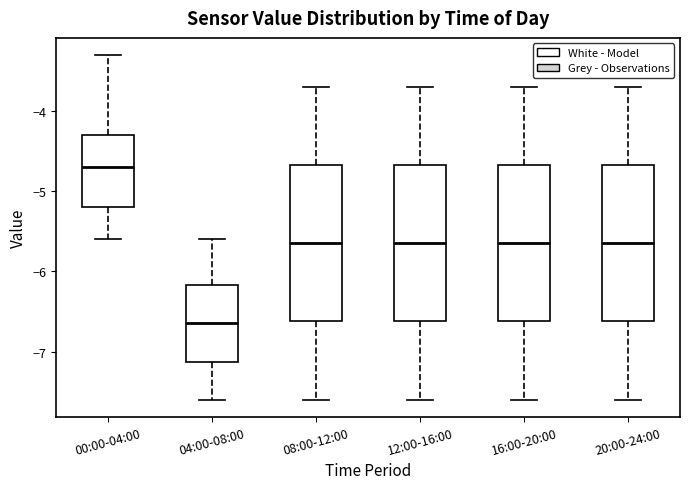

Reading left to right, transcribe this box plot: for each box, give where its median line is, the range the box spans, and where its two whiskers end, as read against the y-axis. The values are not printed on the chart, so give them approximately, as read against the axis.

00:00-04:00: median -4.7, box -5.2 to -4.3, whiskers -5.6 to -3.3
04:00-08:00: median -6.6, box -7.1 to -6.2, whiskers -7.6 to -5.6
08:00-12:00: median -5.6, box -6.6 to -4.7, whiskers -7.6 to -3.7
12:00-16:00: median -5.6, box -6.6 to -4.7, whiskers -7.6 to -3.7
16:00-20:00: median -5.6, box -6.6 to -4.7, whiskers -7.6 to -3.7
20:00-24:00: median -5.6, box -6.6 to -4.7, whiskers -7.6 to -3.7